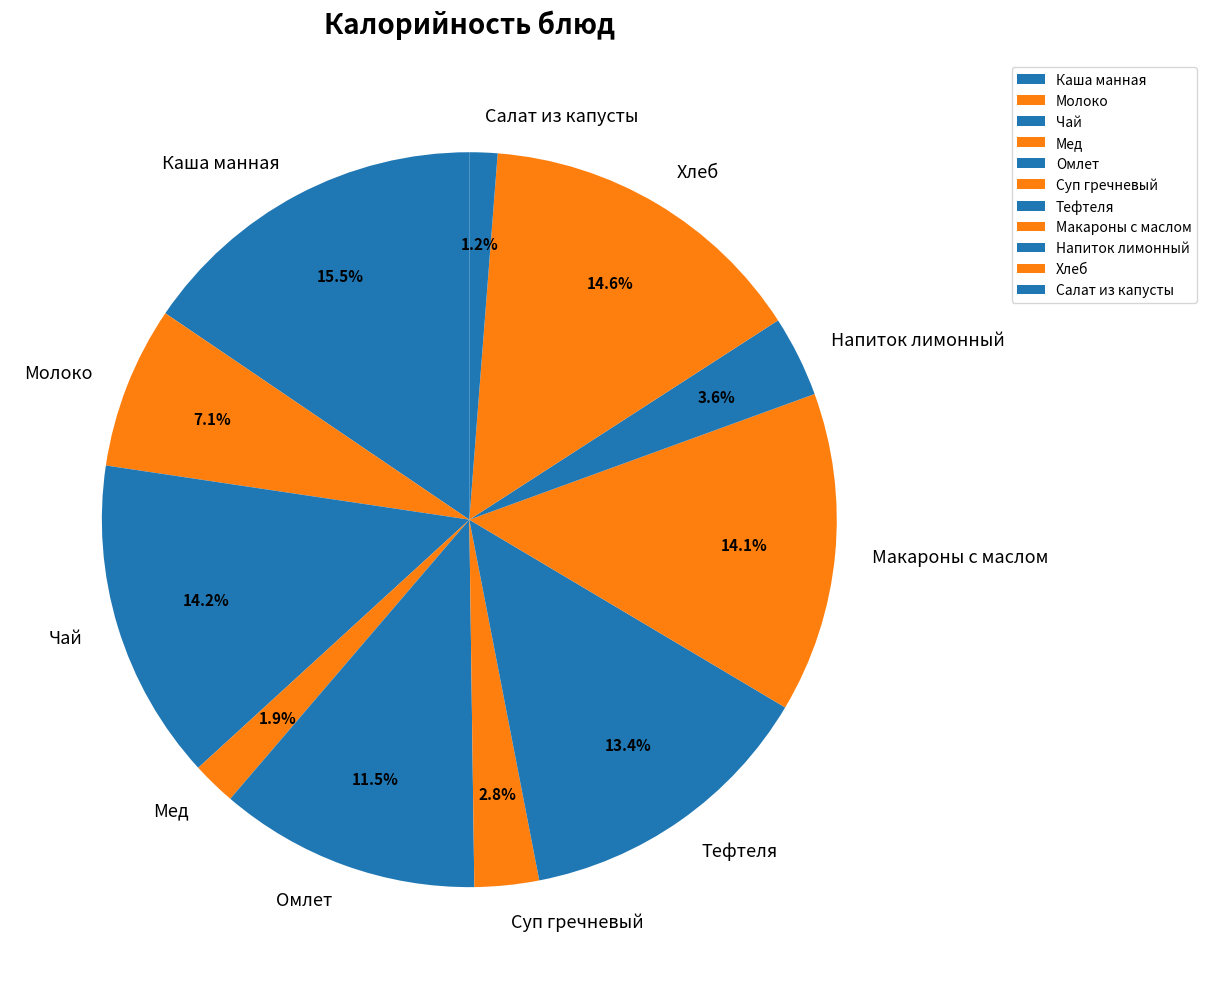

Which category has the smallest portion of the pie?

Салат из капусты